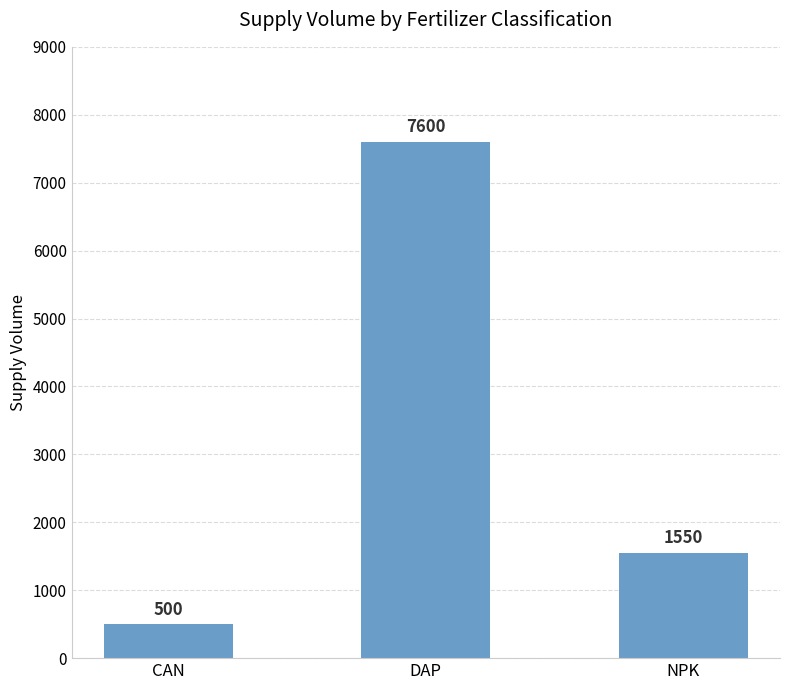

Count the number of data series in this chart.

1